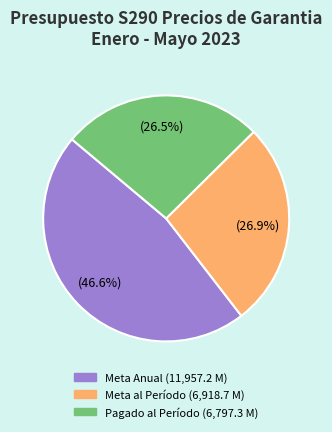

What percentage is NOT represented by Pagado al Período (6,797.3 M)?

73.5%